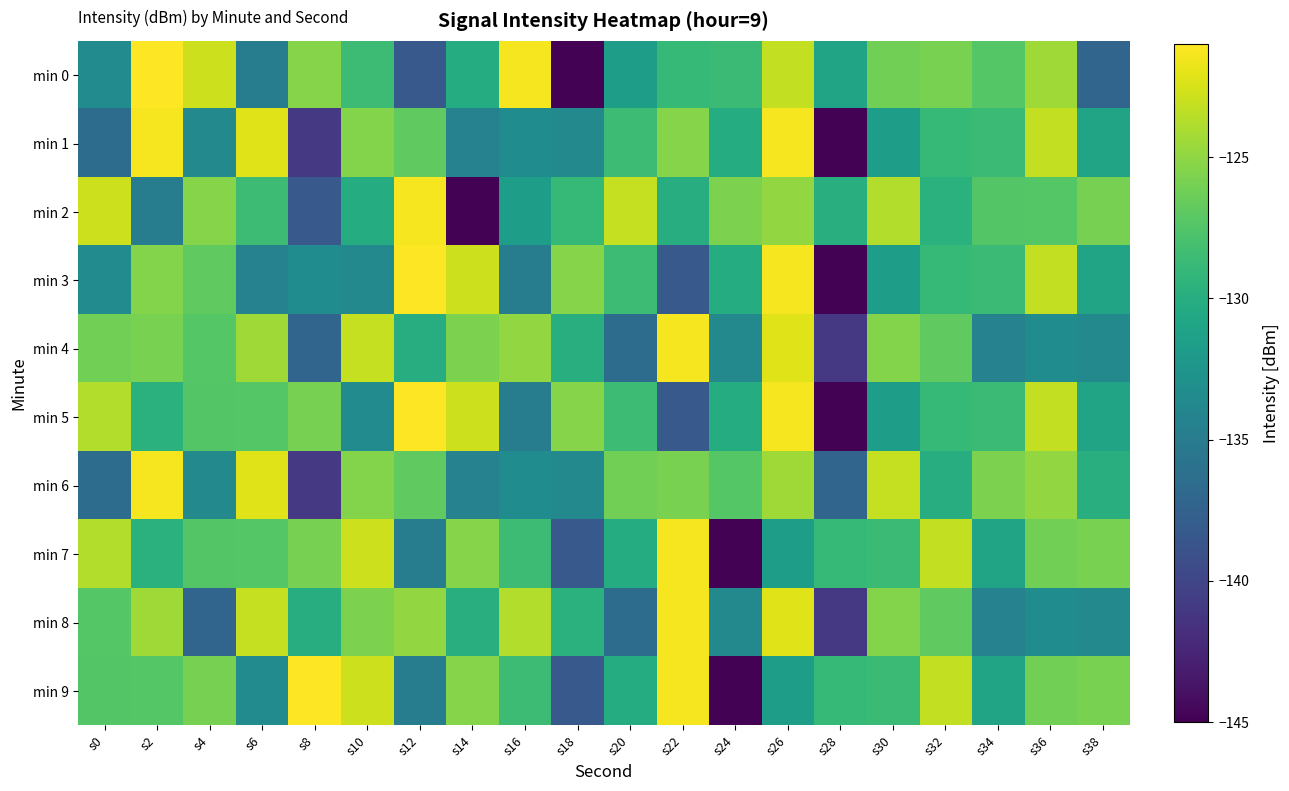

Which series has the largest total across all categories?

min 2